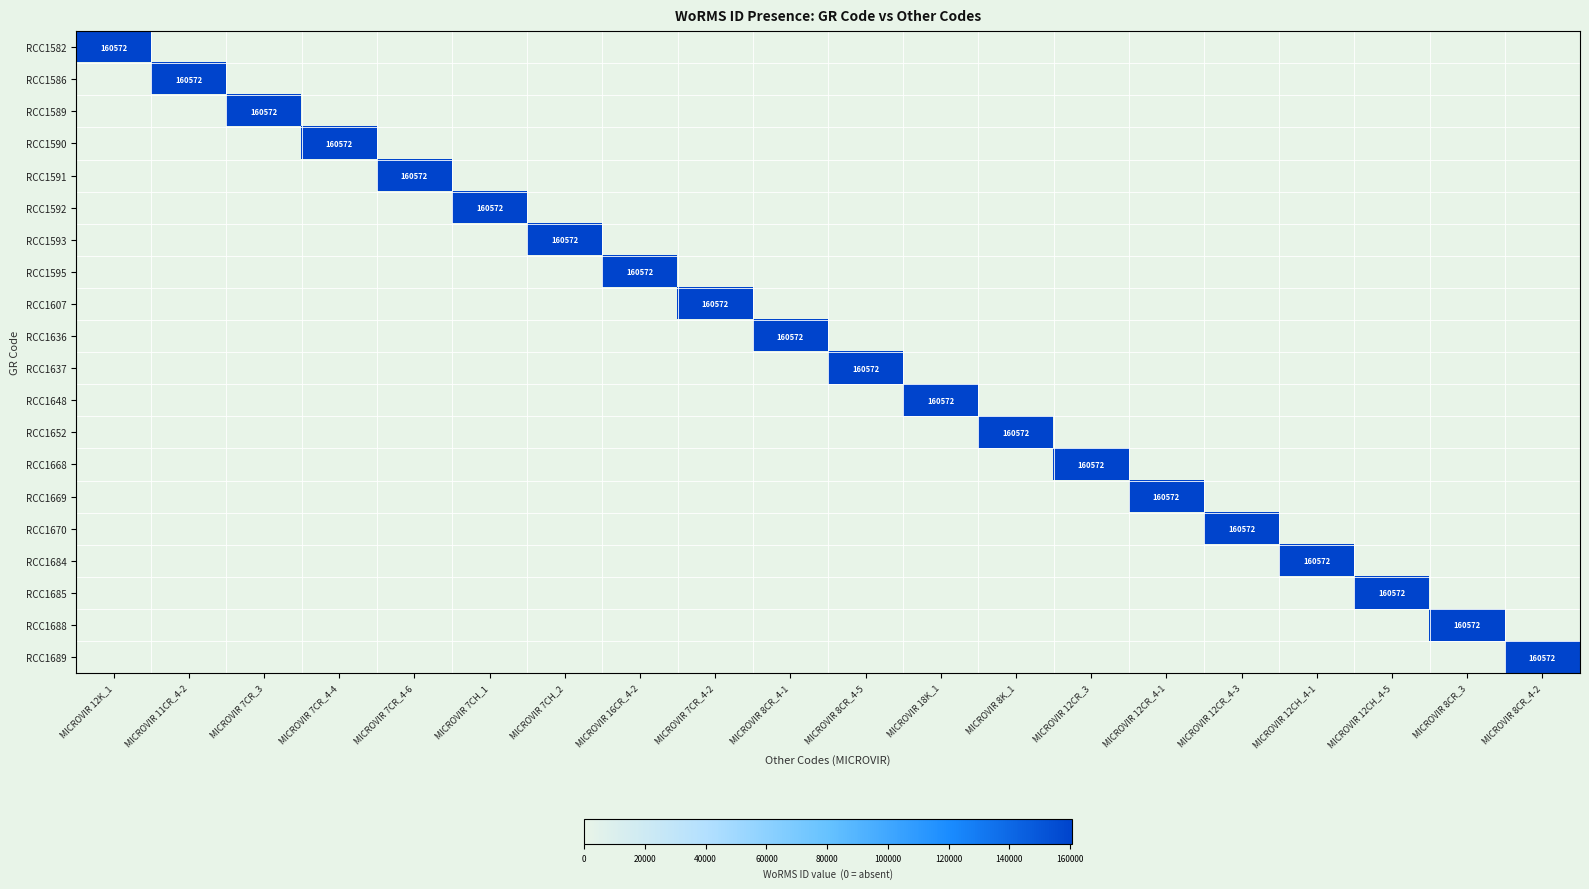

True or false: RCC1595 has a value of 246073 at MICROVIR 16CR_4-2.

False